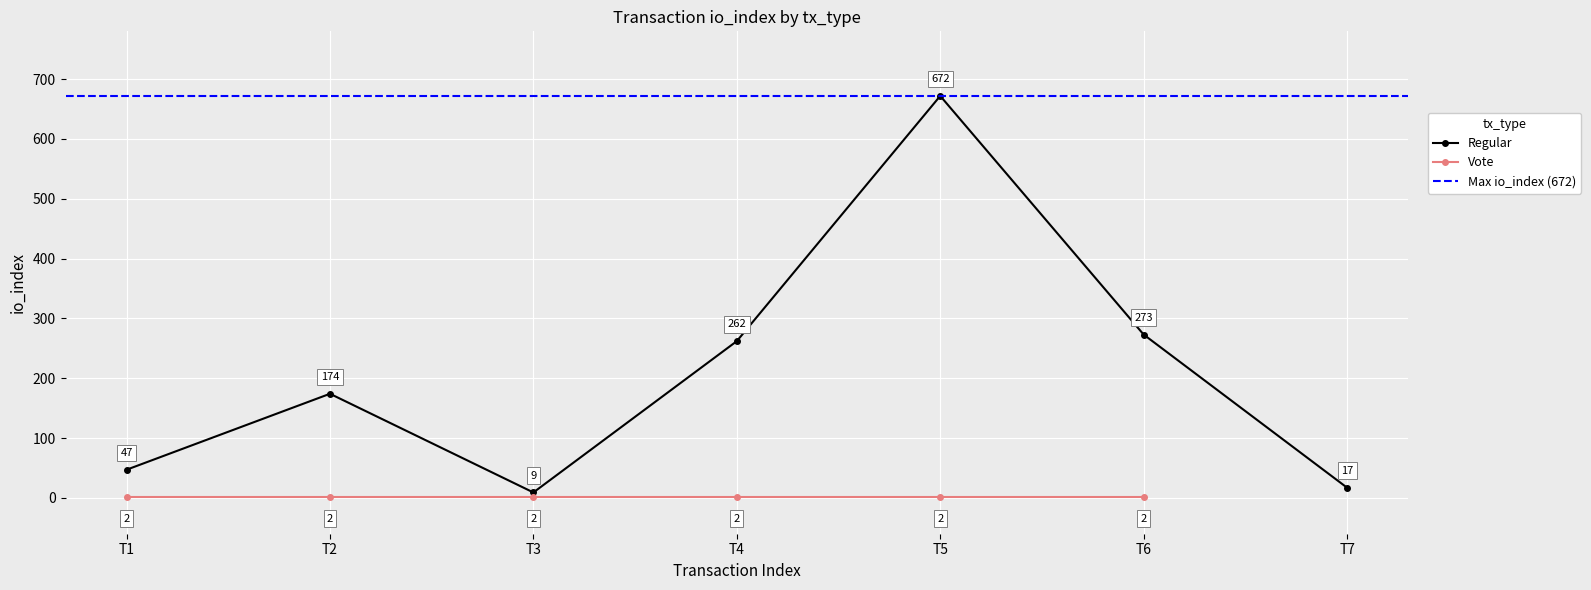

Approximately how many times larger is the value at T7 compared to T6?

0.1